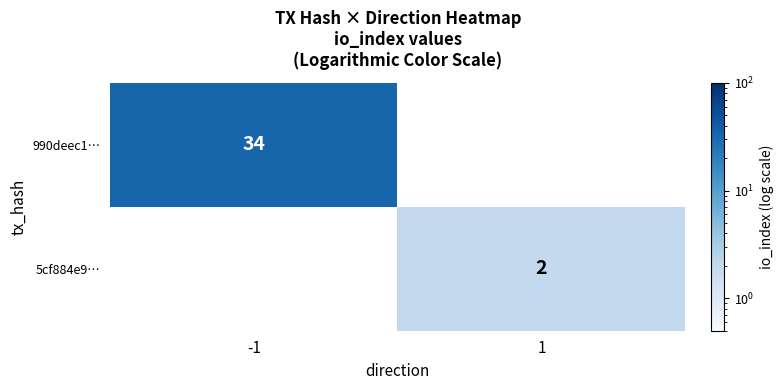

What is the smallest value displayed?

2.0